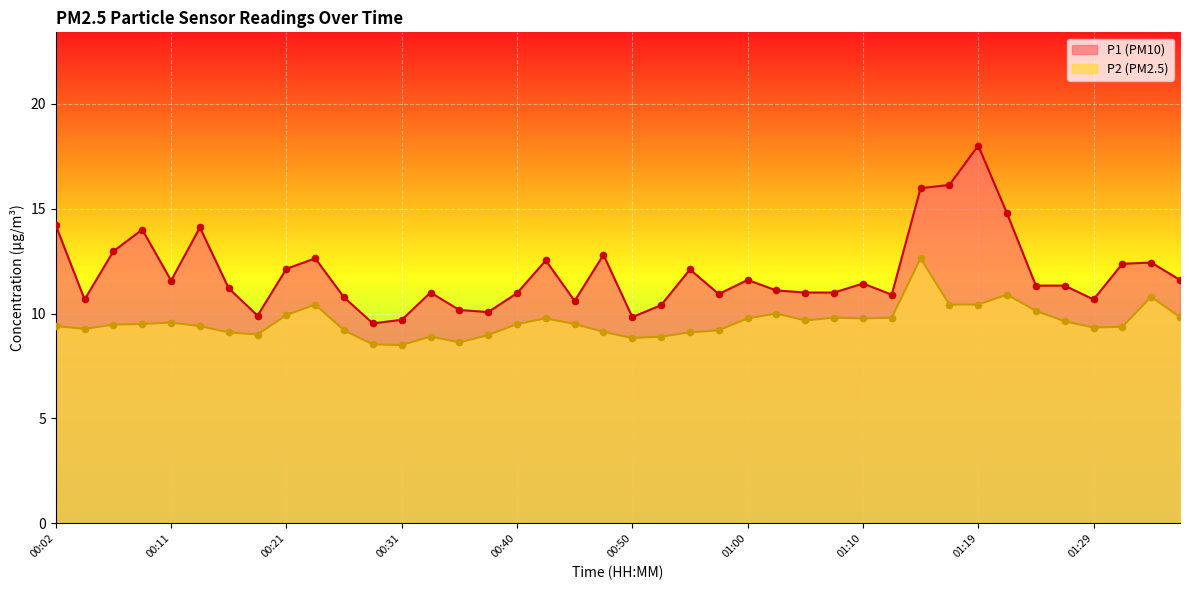

Which series has the largest Y range (max minus min)?

P1